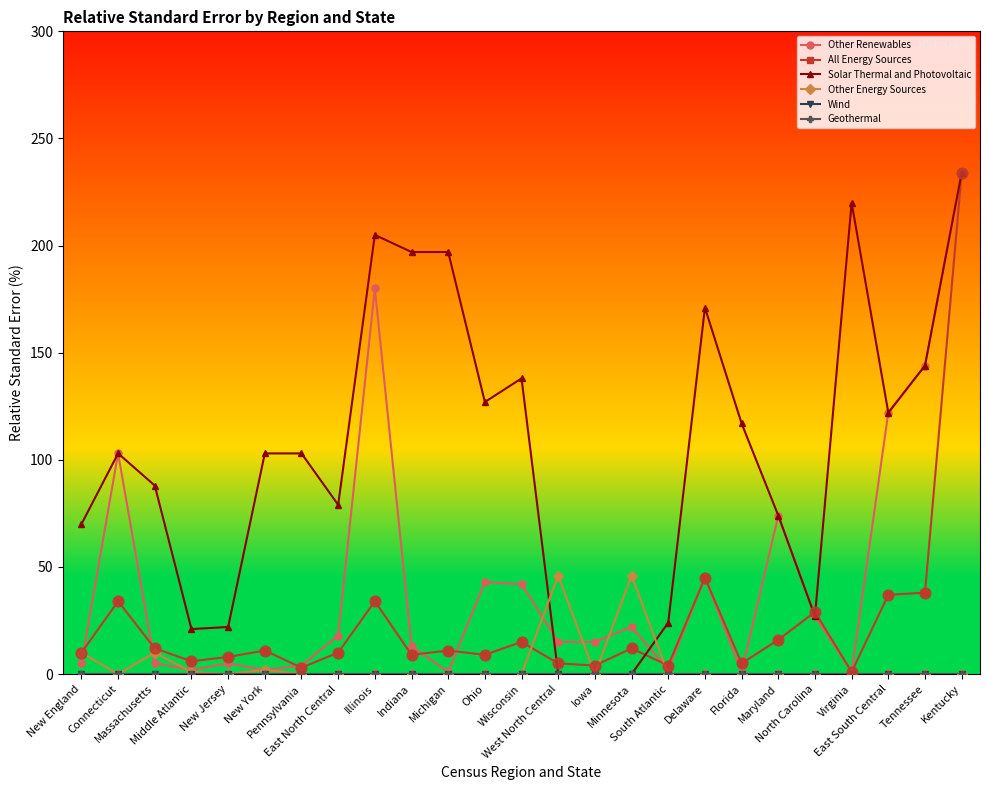

Does the chart have visible grid lines?

No